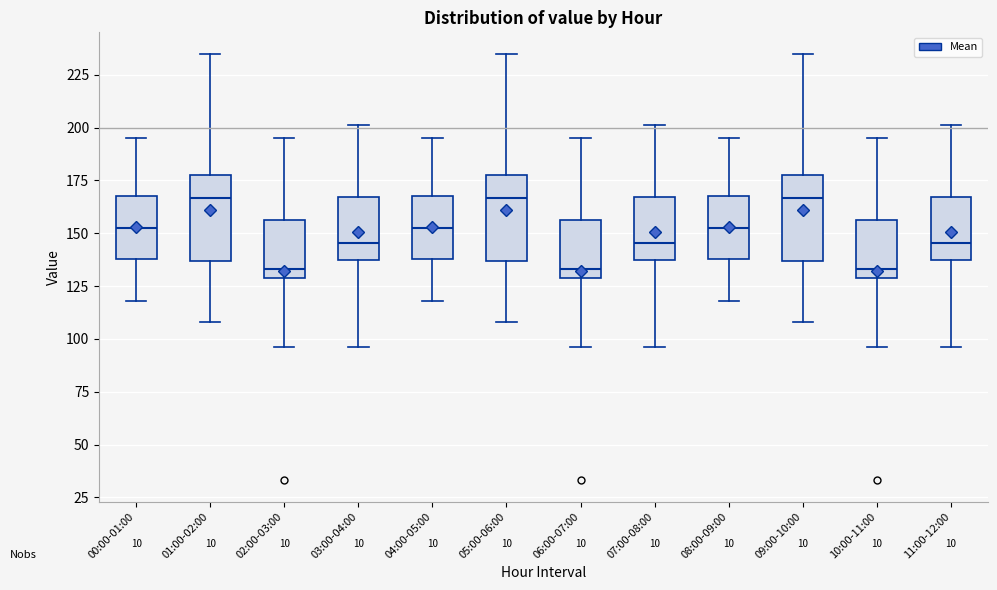

Reading left to right, transcribe this box plot: for each box, give where its median line is, the range the box spans, and where its two whiskers end, as read against the y-axis. The values are not printed on the chart, so give them approximately, as read against the axis.

00:00-01:00: median 155, box 140 to 170, whiskers 120 to 195
01:00-02:00: median 165, box 135 to 180, whiskers 110 to 235
02:00-03:00: median 135, box 130 to 155, whiskers 95 to 195
03:00-04:00: median 145, box 140 to 165, whiskers 95 to 200
04:00-05:00: median 155, box 140 to 170, whiskers 120 to 195
05:00-06:00: median 165, box 135 to 180, whiskers 110 to 235
06:00-07:00: median 135, box 130 to 155, whiskers 95 to 195
07:00-08:00: median 145, box 140 to 165, whiskers 95 to 200
08:00-09:00: median 155, box 140 to 170, whiskers 120 to 195
09:00-10:00: median 165, box 135 to 180, whiskers 110 to 235
10:00-11:00: median 135, box 130 to 155, whiskers 95 to 195
11:00-12:00: median 145, box 140 to 165, whiskers 95 to 200